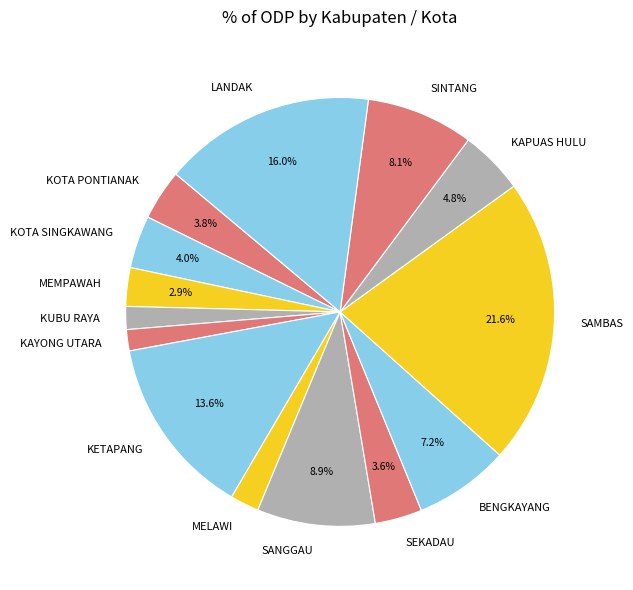

True or false: MEMPAWAH accounts for 3% of the total.

True